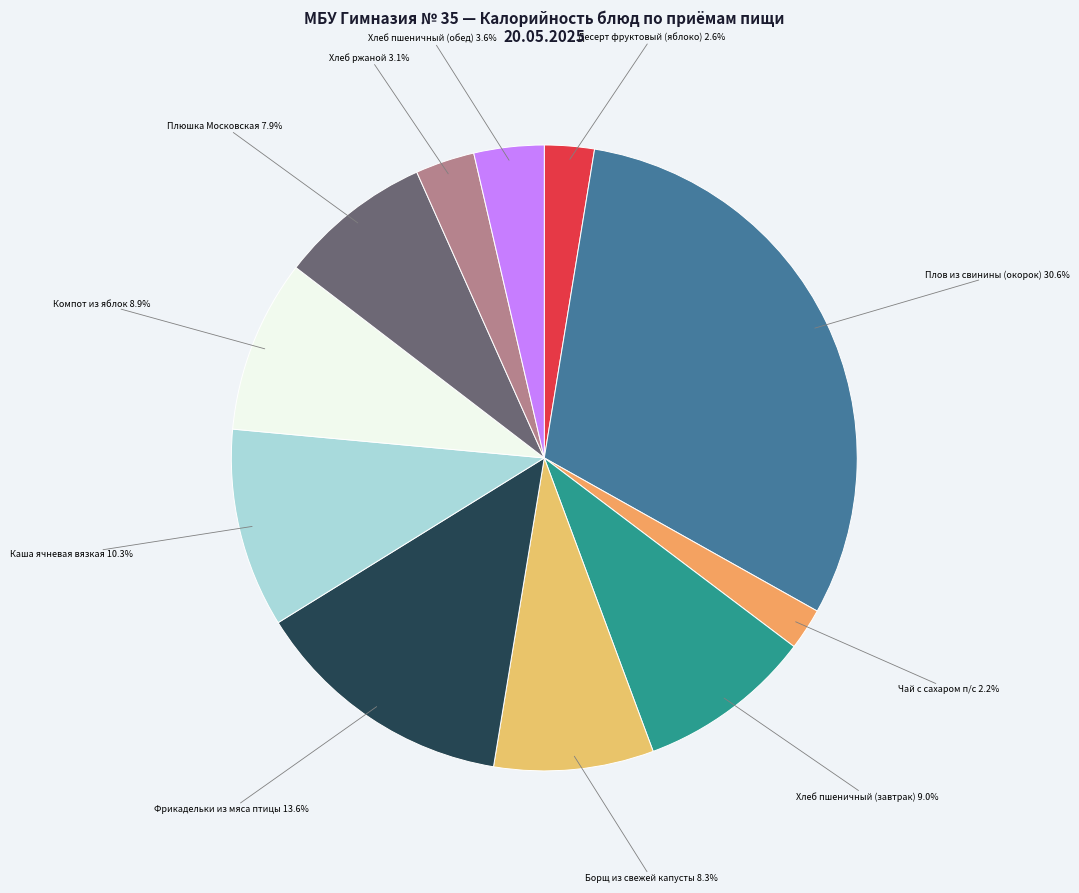

The Фрикадельки из мяса птицы slice represents 7% of the pie. True or false?

False